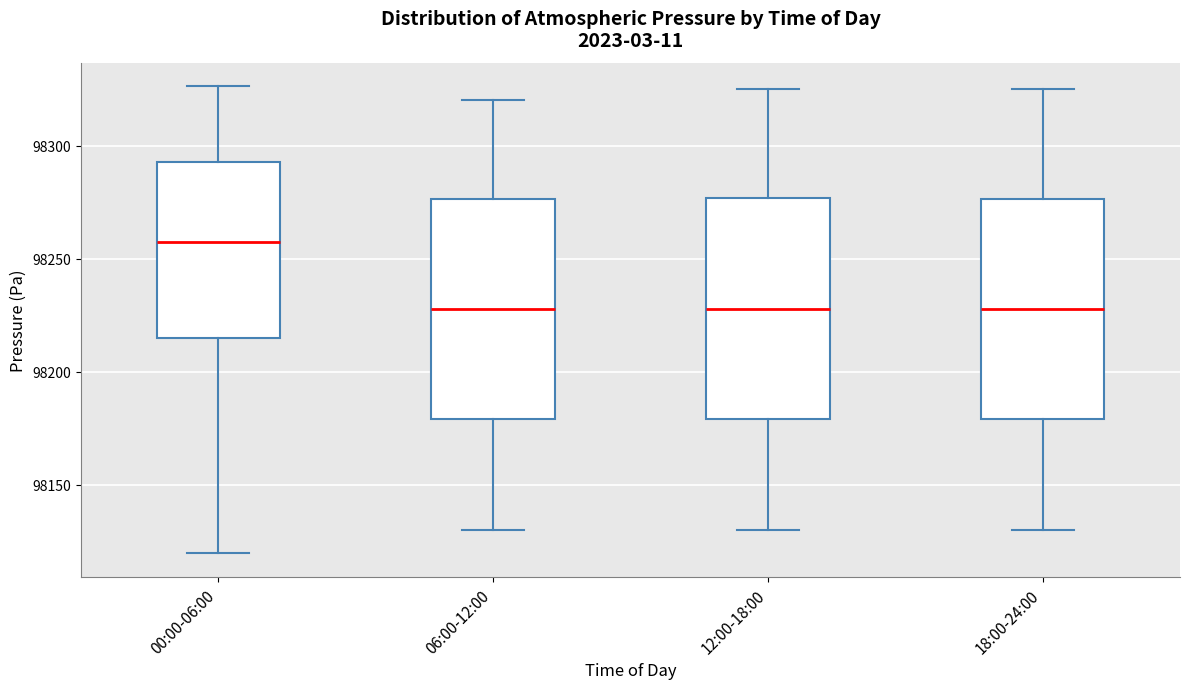

Reading left to right, transcribe this box plot: for each box, give where its median line is, the range the box spans, and where its two whiskers end, as read against the y-axis. The values are not printed on the chart, so give them approximately, as read against the axis.

00:00-06:00: median 98255, box 98215 to 98295, whiskers 98120 to 98325
06:00-12:00: median 98230, box 98180 to 98275, whiskers 98130 to 98320
12:00-18:00: median 98230, box 98180 to 98275, whiskers 98130 to 98325
18:00-24:00: median 98230, box 98180 to 98275, whiskers 98130 to 98325